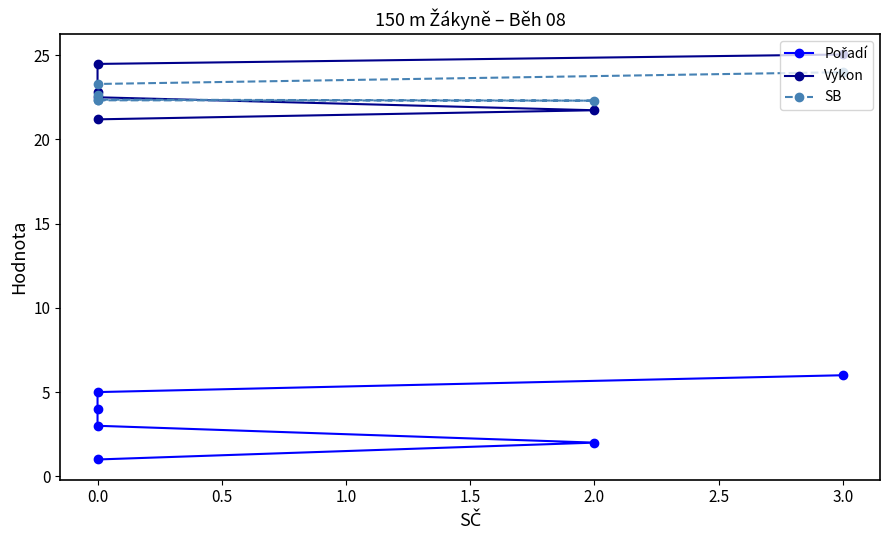

What are all the series names shown in the legend?

Pořadí, Výkon, SB